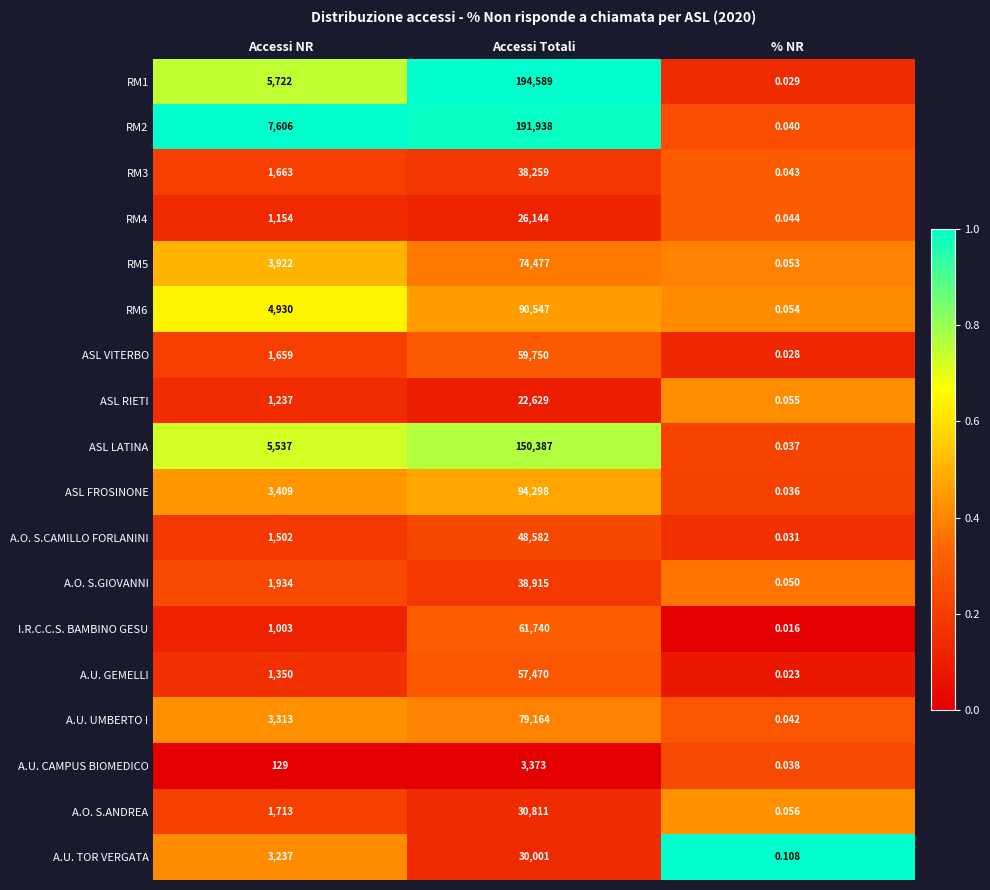

Which series has the largest total across all categories?

RM1